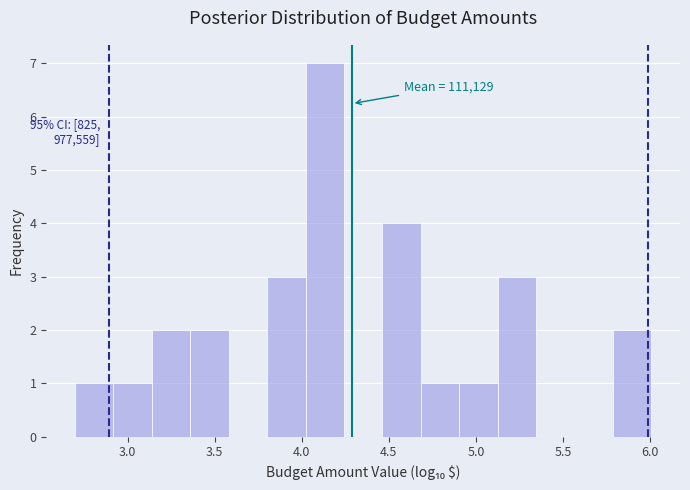

Over which range of the x-axis is the bar tallest?

4.00 to 4.25